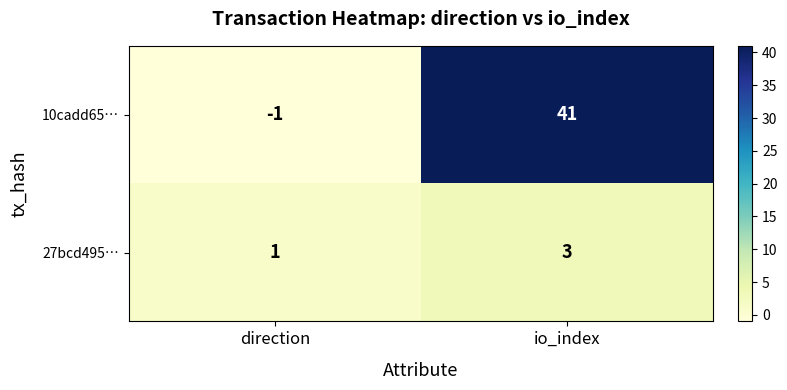

Which series has the largest range (max minus min)?

10cadd65…